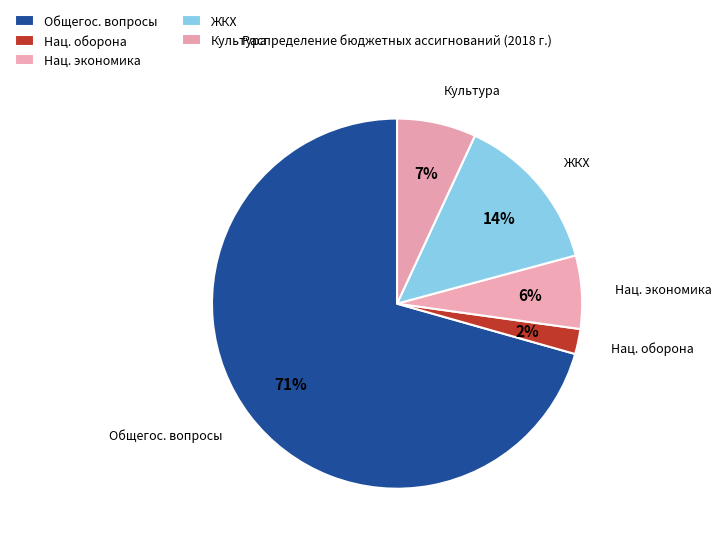

Do ЖКХ and Культура together represent more than half of the pie?

No